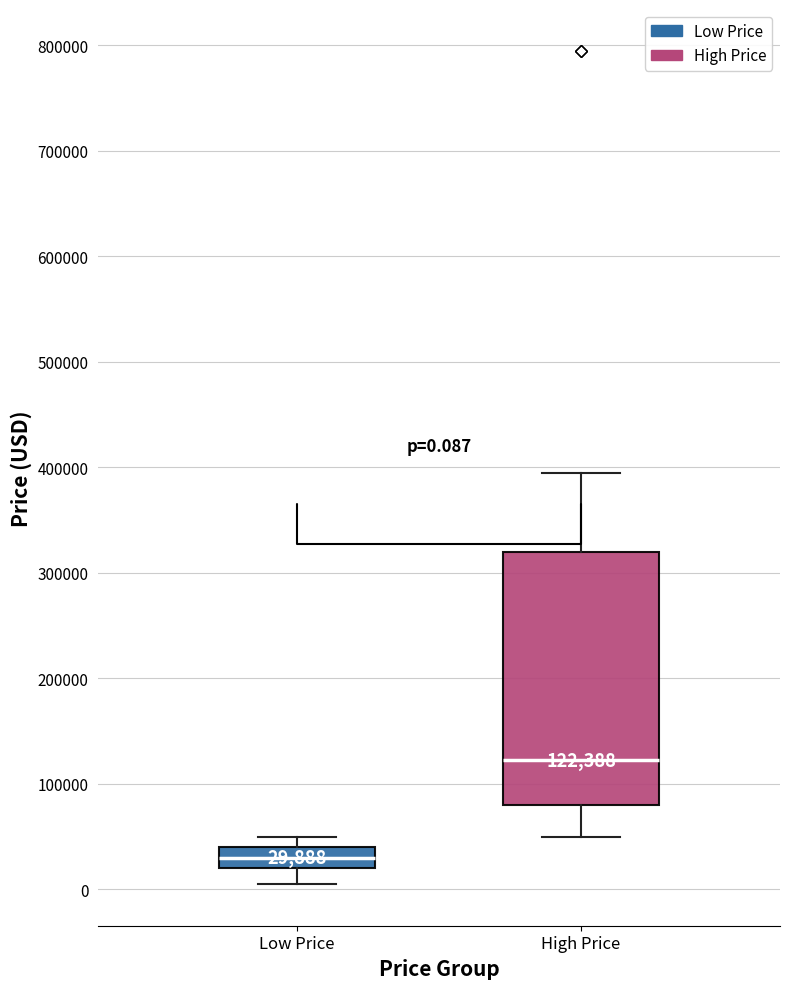

Which box has the lowest median line?

Low Price